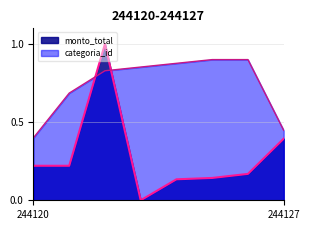

The categoria_id series shows 0.4 at 244120. True or false?

True